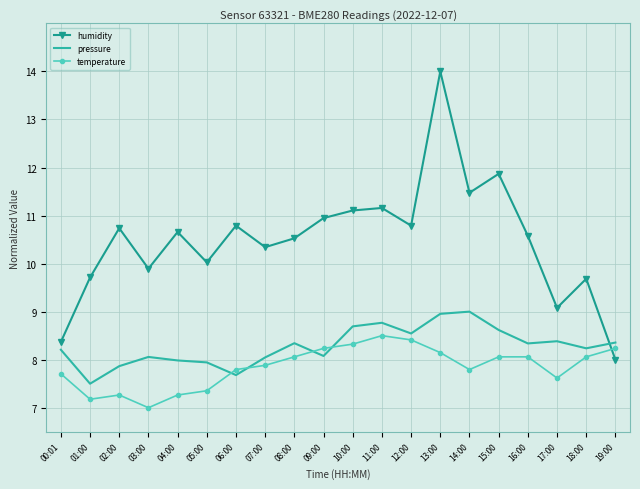

Which series has the widest spread of values?

humidity